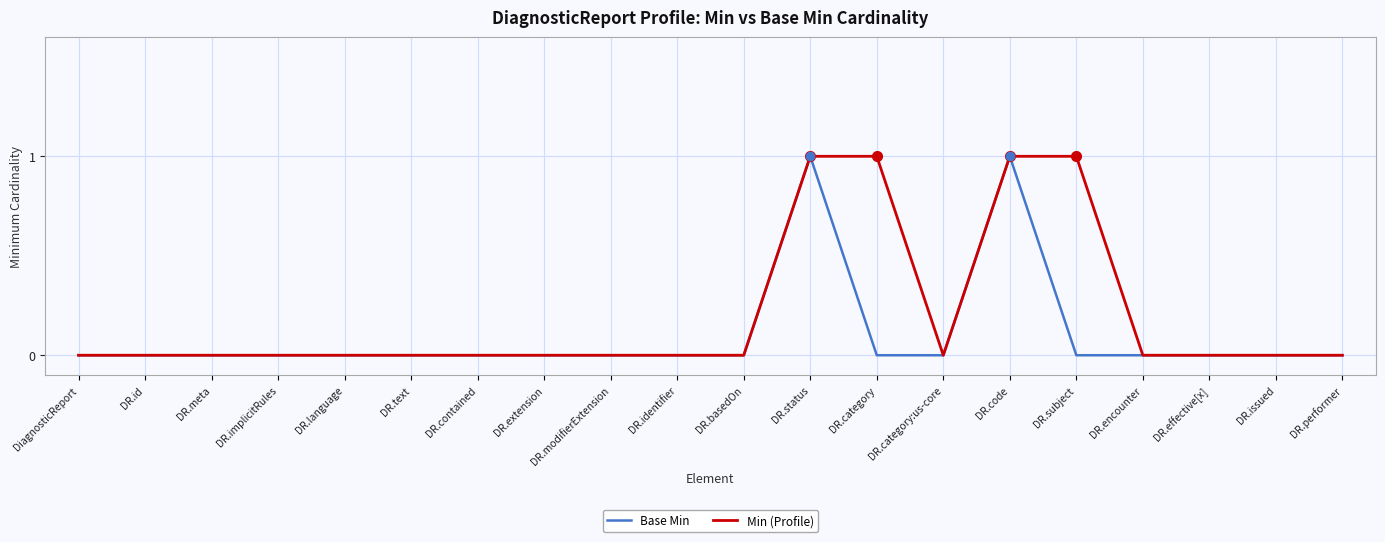

What position from the right is DR.category?

8